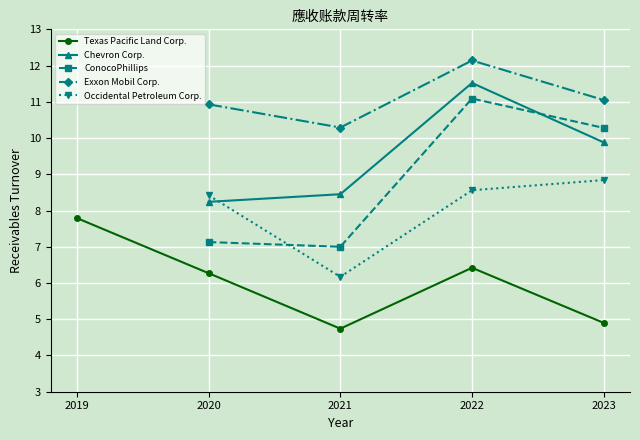

Which has a higher value, 2022-12-31 or 2023-12-31?

2022-12-31